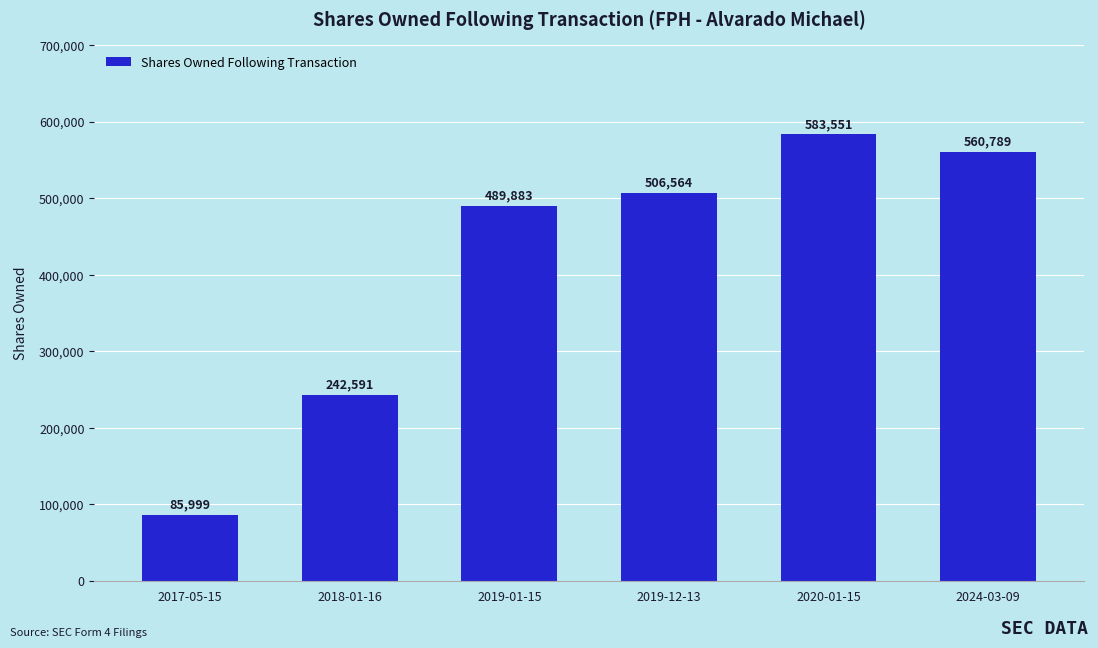

What value does the data have at 2019-01-15, to the nearest 10?

489880